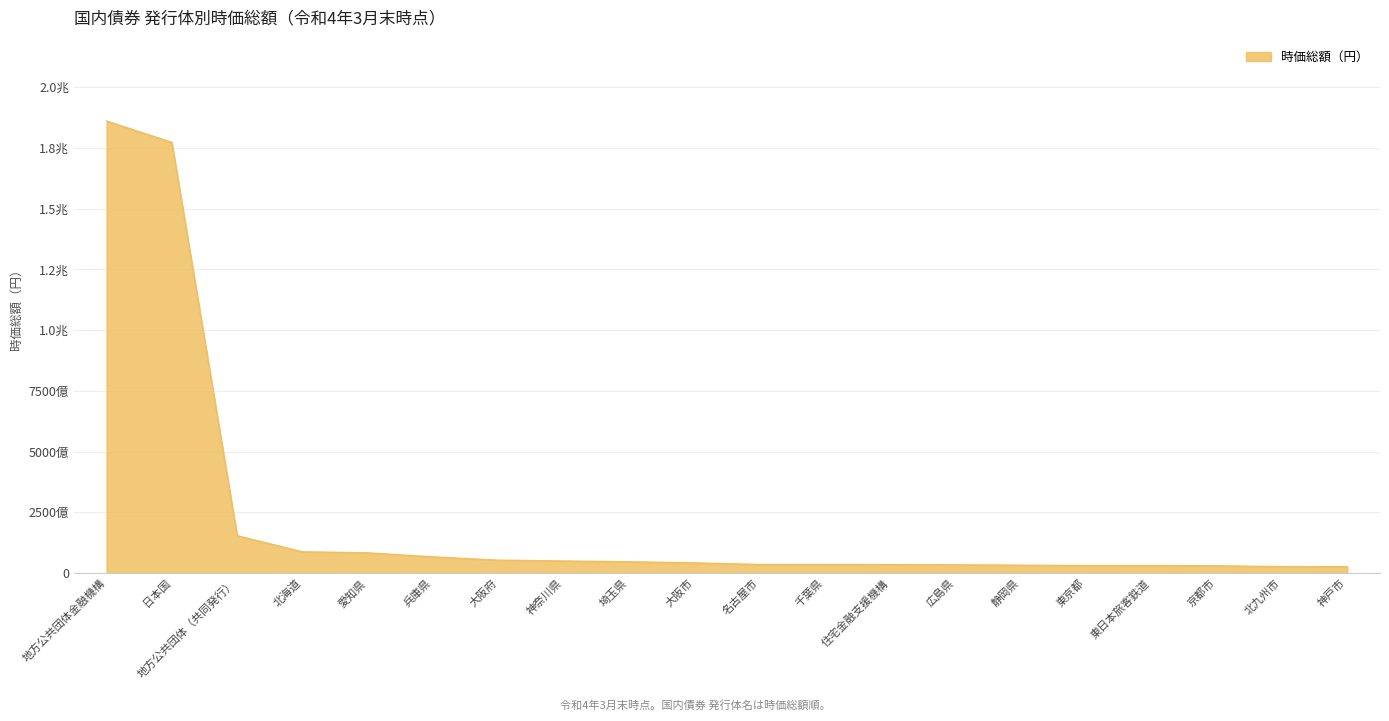

What is the label of the 9th point from the left?

埼玉県